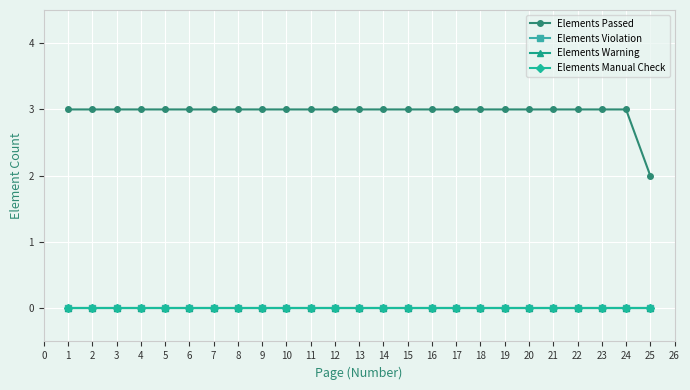

Rank the series at 17 from highest to lowest value.

Elements Passed, Elements Violation, Elements Warning, Elements Manual Check